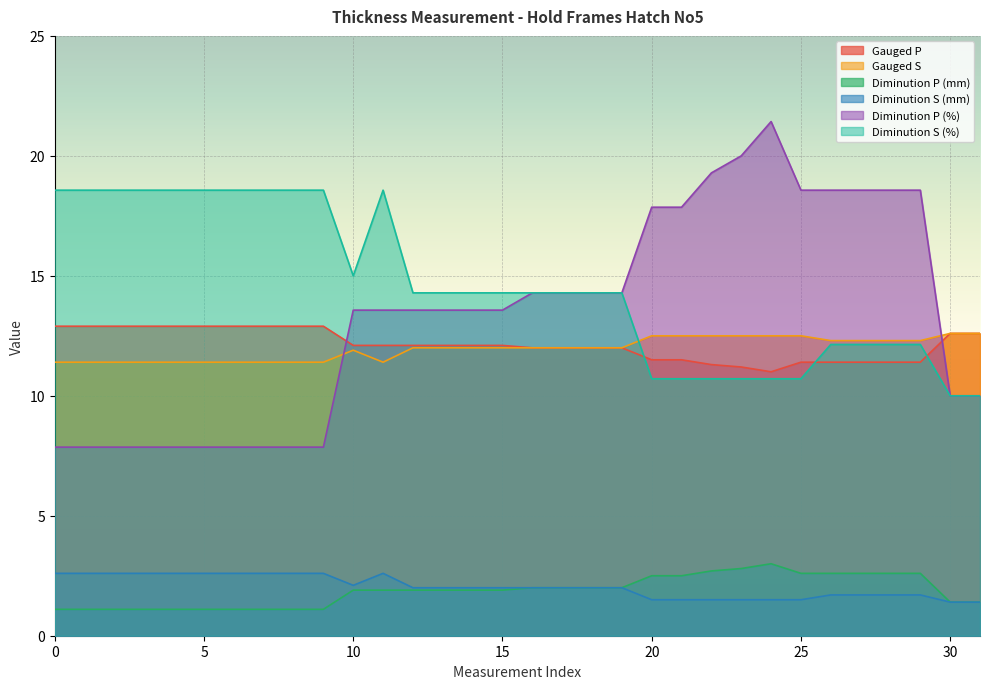

What is the average value of the Diminution S (%) series?

14.6